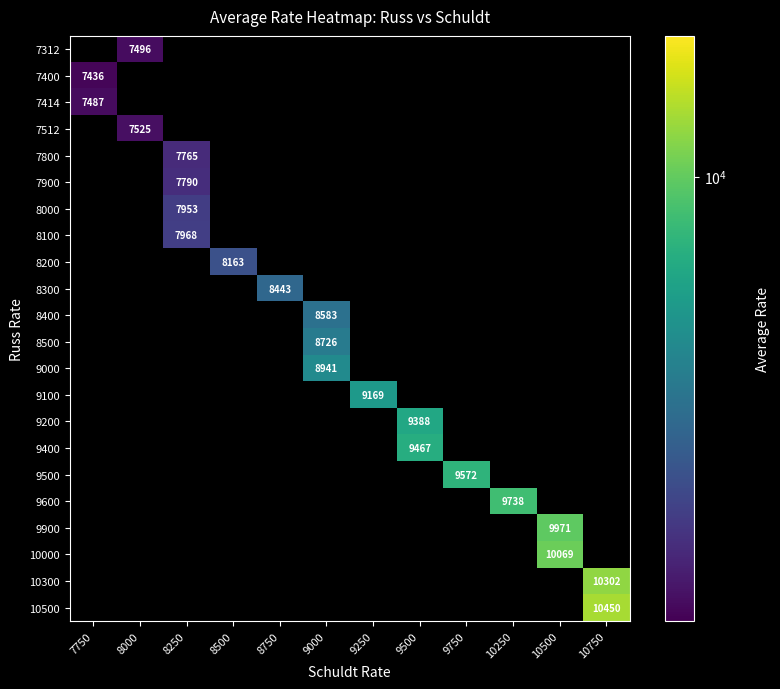

The value of 8000 at 8250 is 7953. True or false?

True